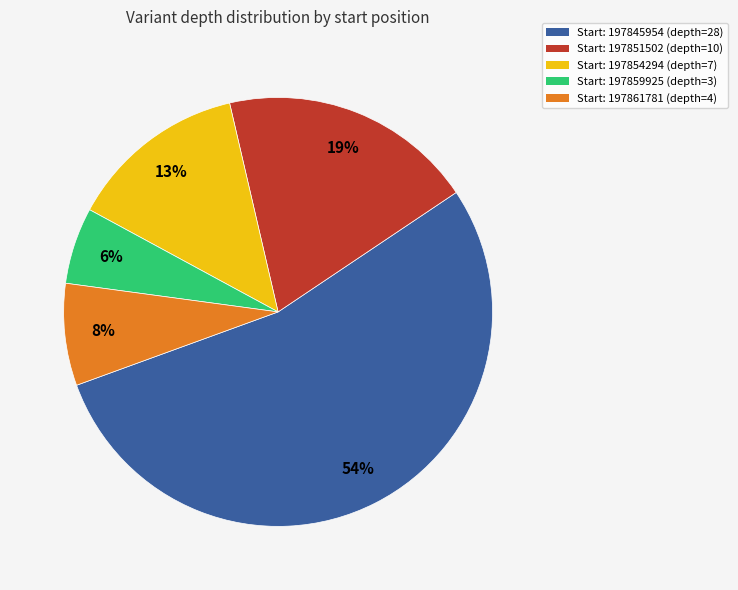

To the nearest percent, what is the average slice percentage?

20%